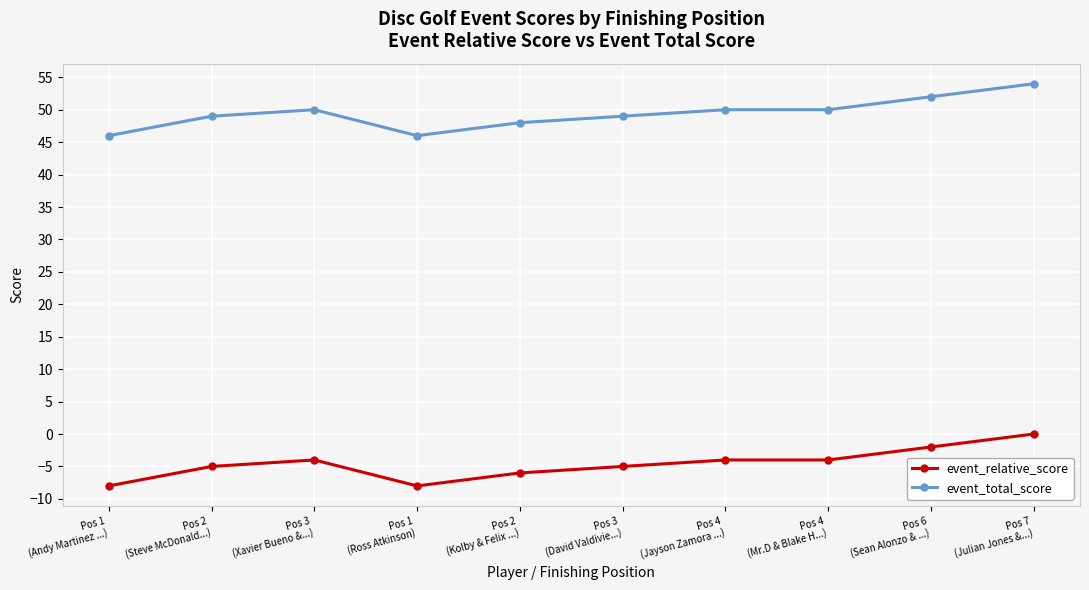

How many lines are shown in the chart?

2